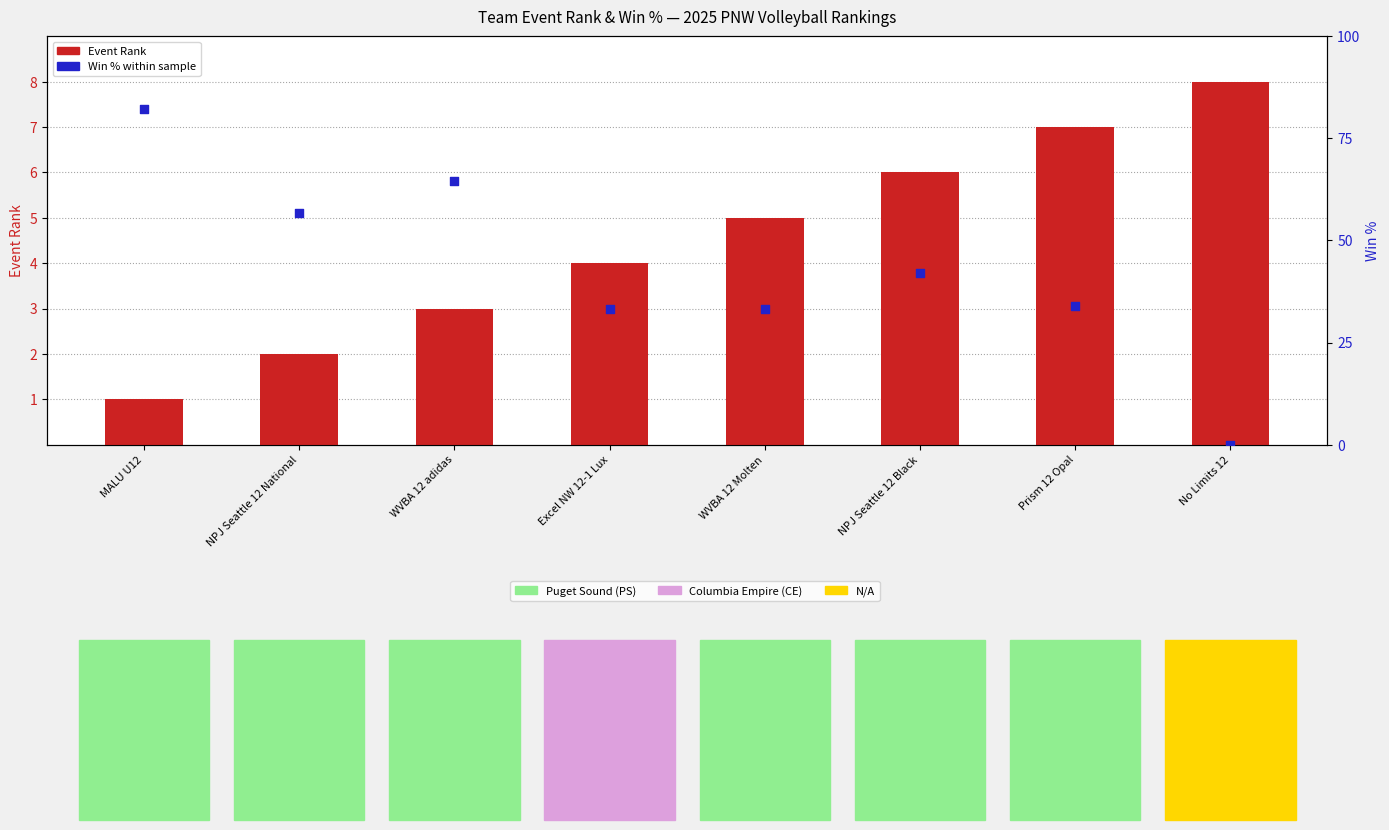

Is the value of Event Rank at Excel NW 12-1 Lux greater than the value of Win % within sample at WVBA 12 adidas?

No